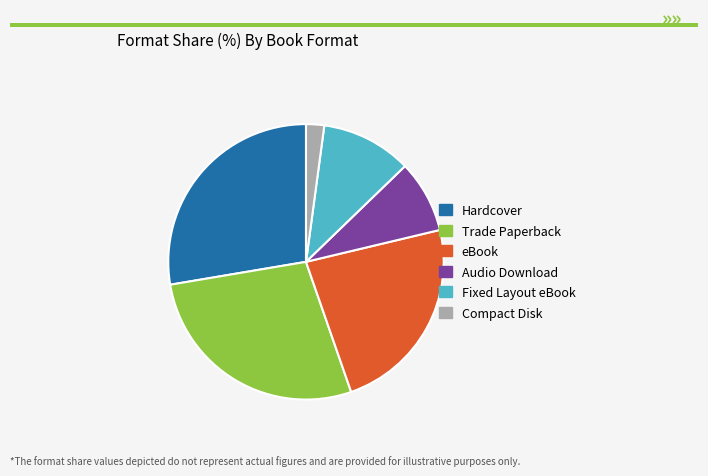

How many slices are in this pie chart?

6